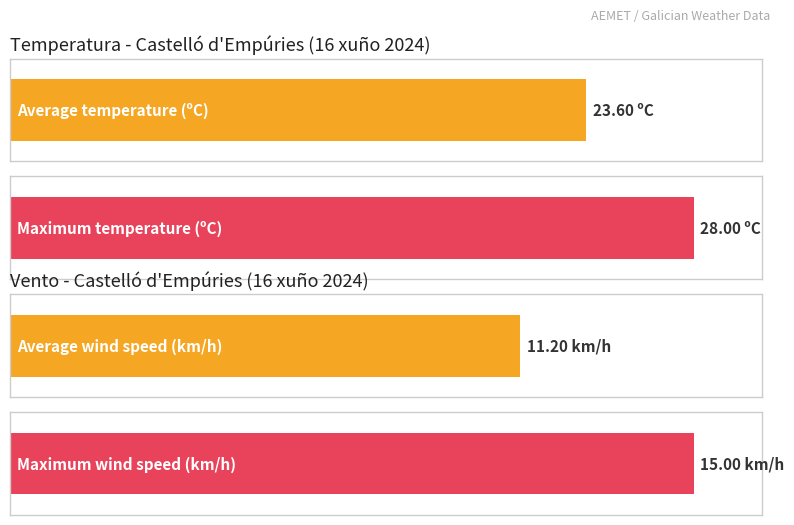

Is it true that Refacho (km/h) equals 7.3 at 22:00?

False